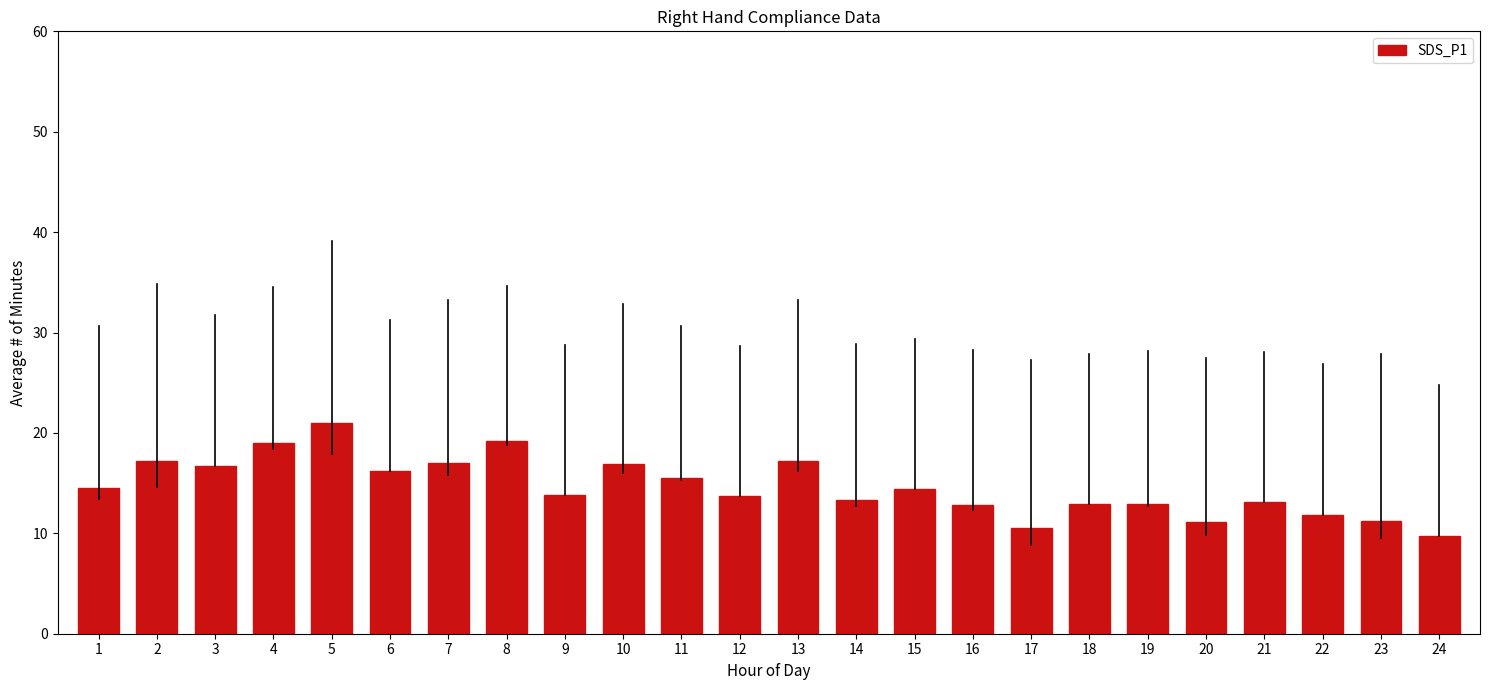

Approximately how many times larger is the value at 21 compared to 1?

0.9